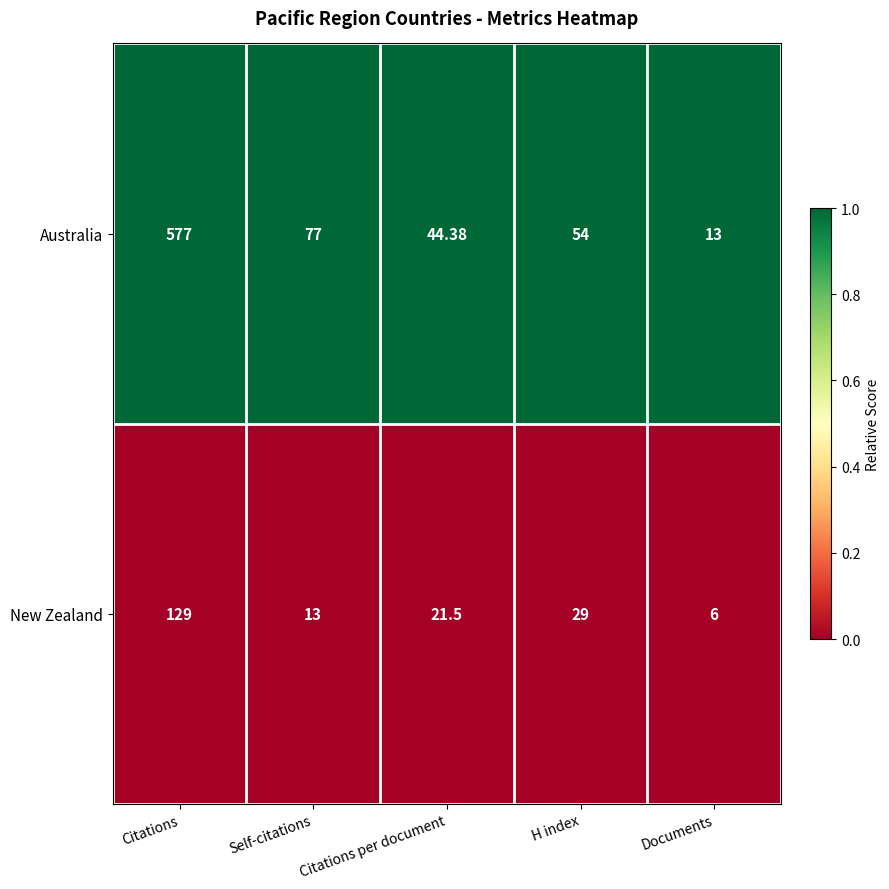

Where does the New Zealand series first go above 21?

Citations